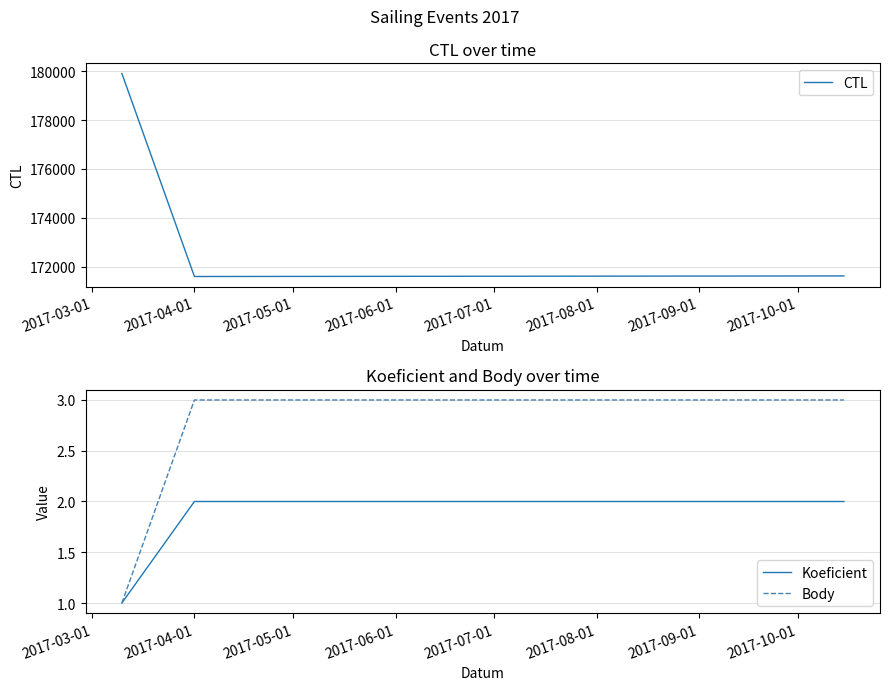

What is the highest value of the CTL series?

179904